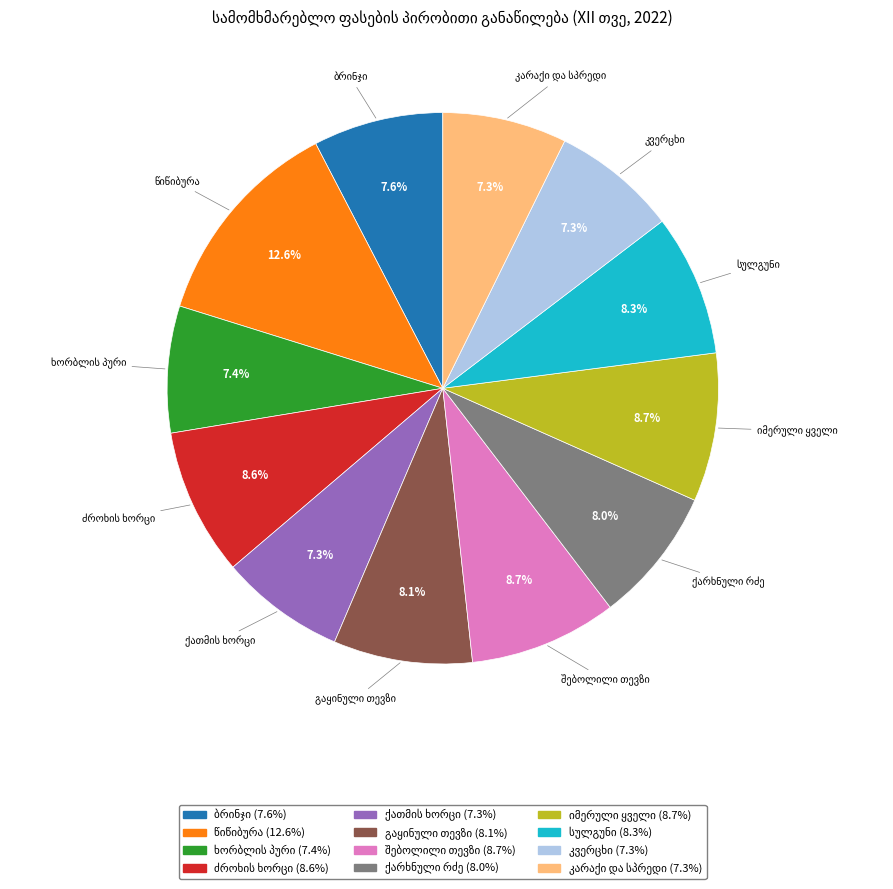

Is there a majority slice in this chart?

No